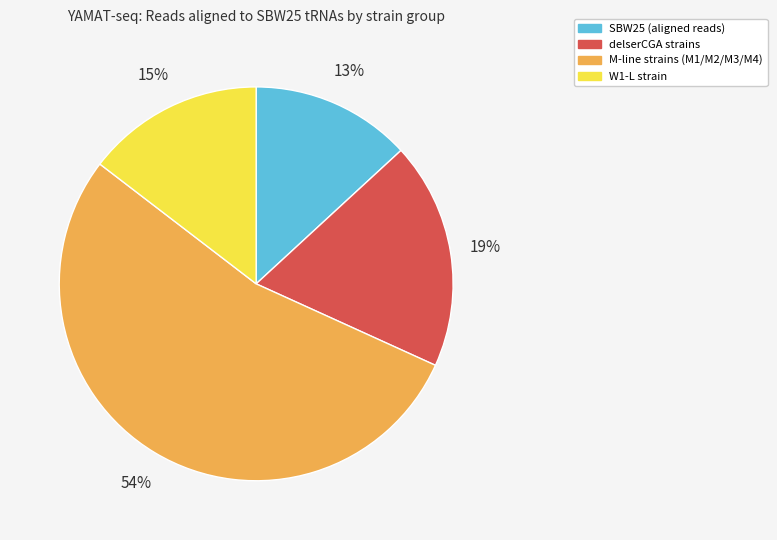

Is there a majority slice in this chart?

Yes